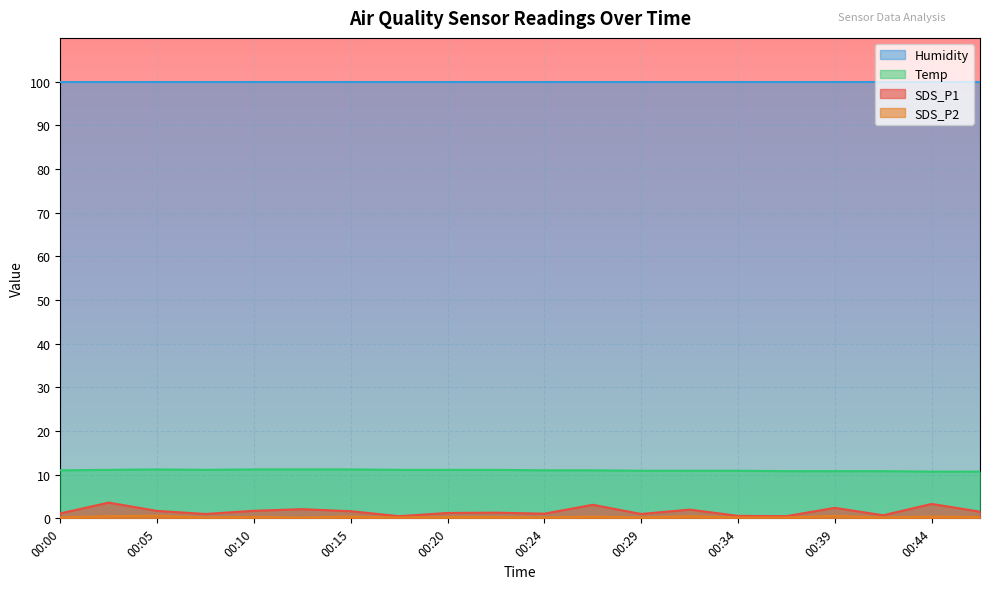

What is the greatest value displayed?

99.9